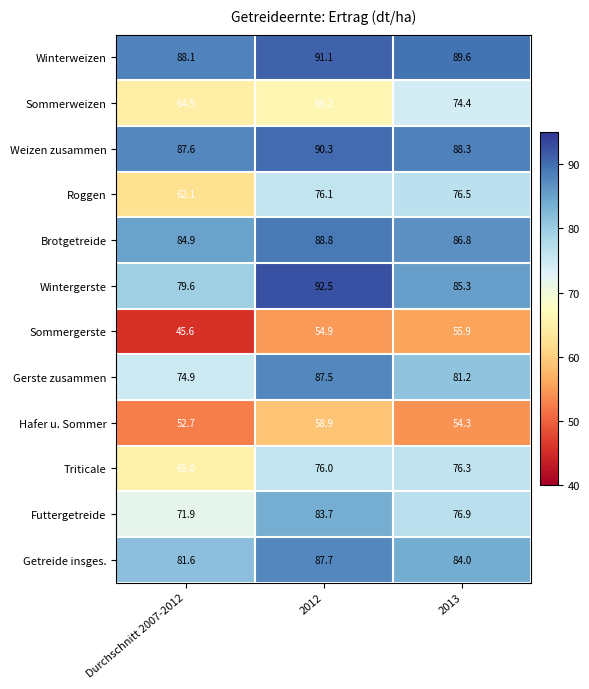

What is the sum of the Triticale values at 2012 and 2013?

152.3